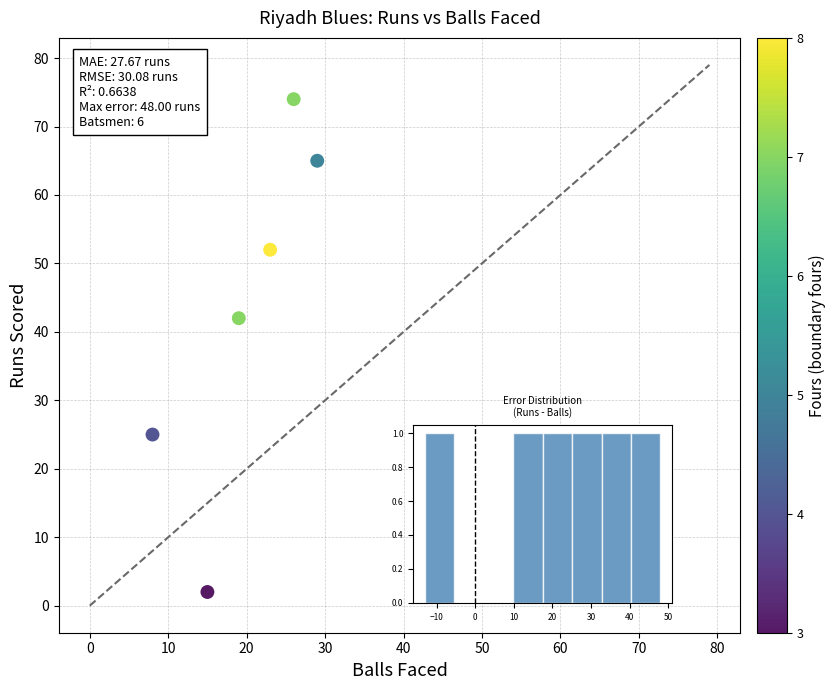

What is the average X value?

20